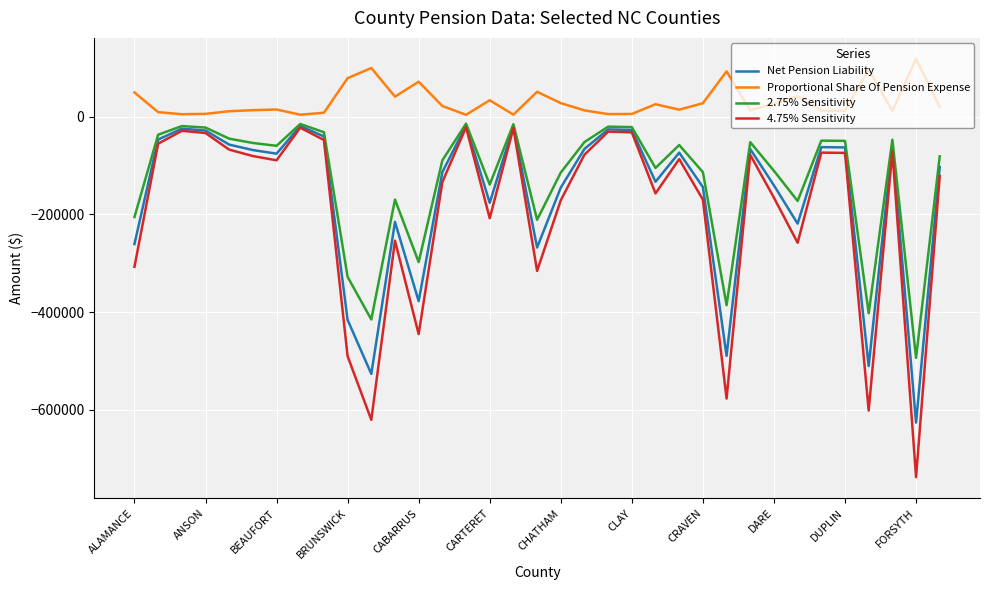

Which series has the widest spread of values?

4.75% Sensitivity